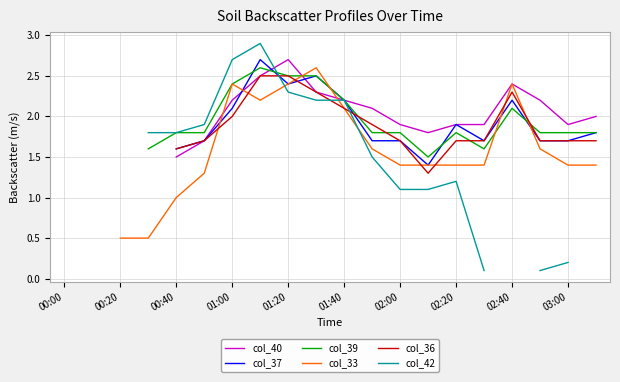

What is the value of the col_42 point at the 9th from the left?

2.3